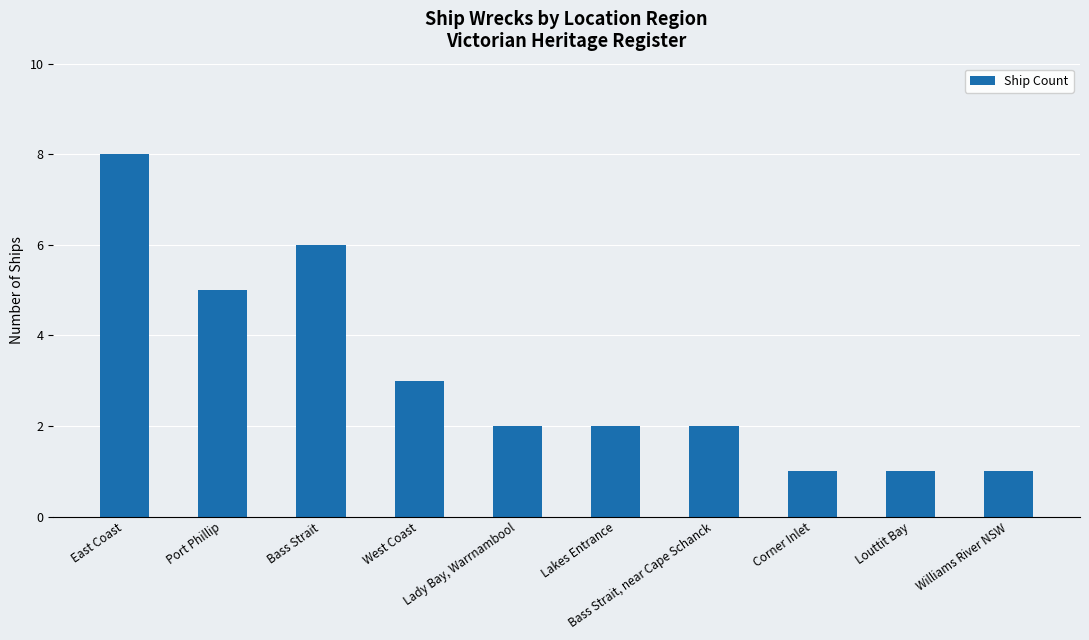

Between Williams River NSW and West Coast, which is larger?

West Coast